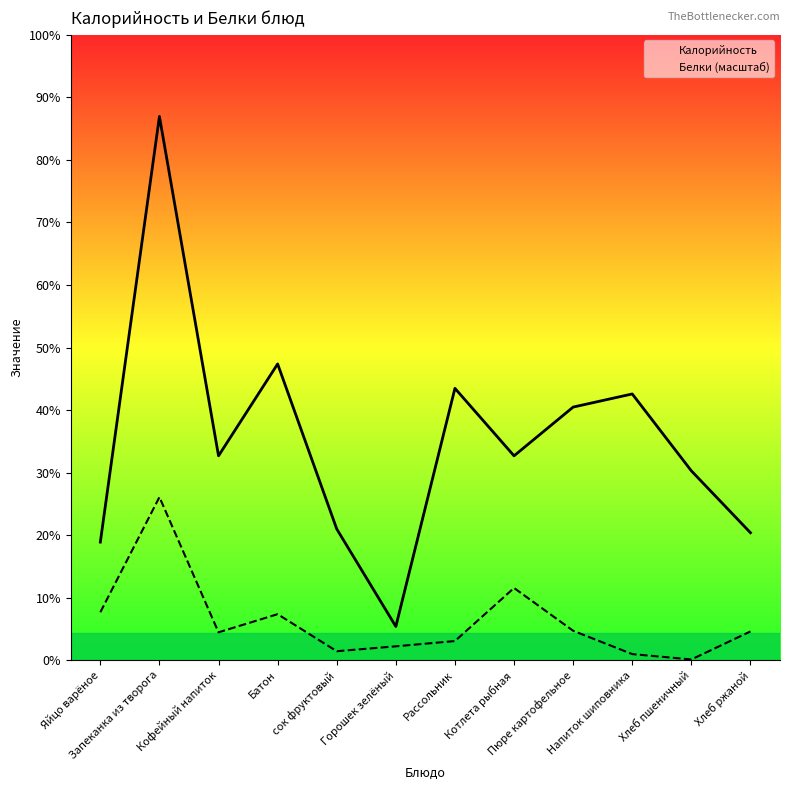

At which label does Калорийность reach its peak?

Запеканка из творога